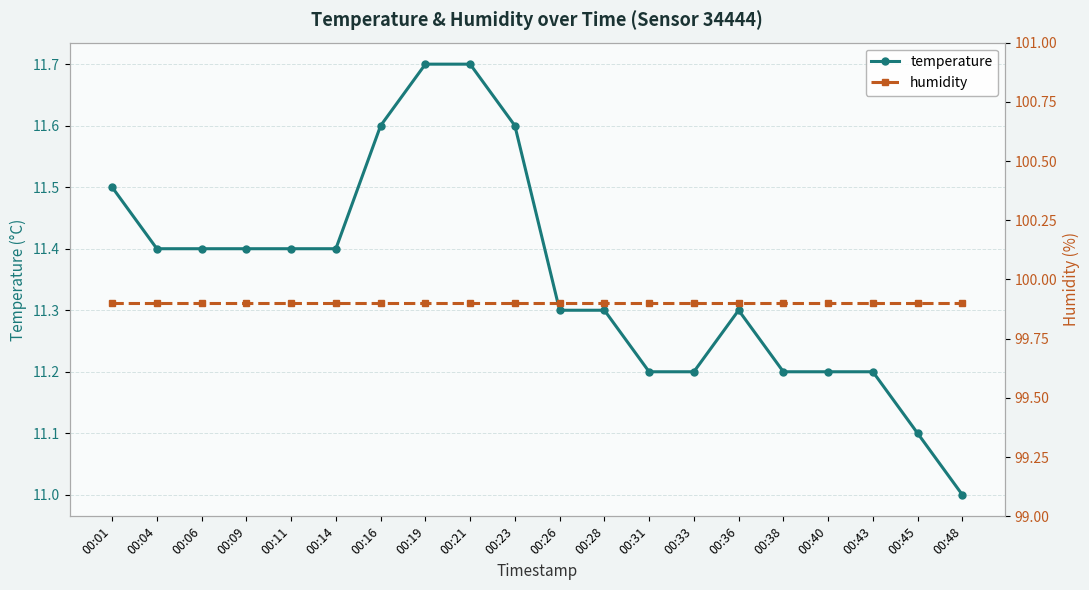

What is the greatest value displayed?

99.9